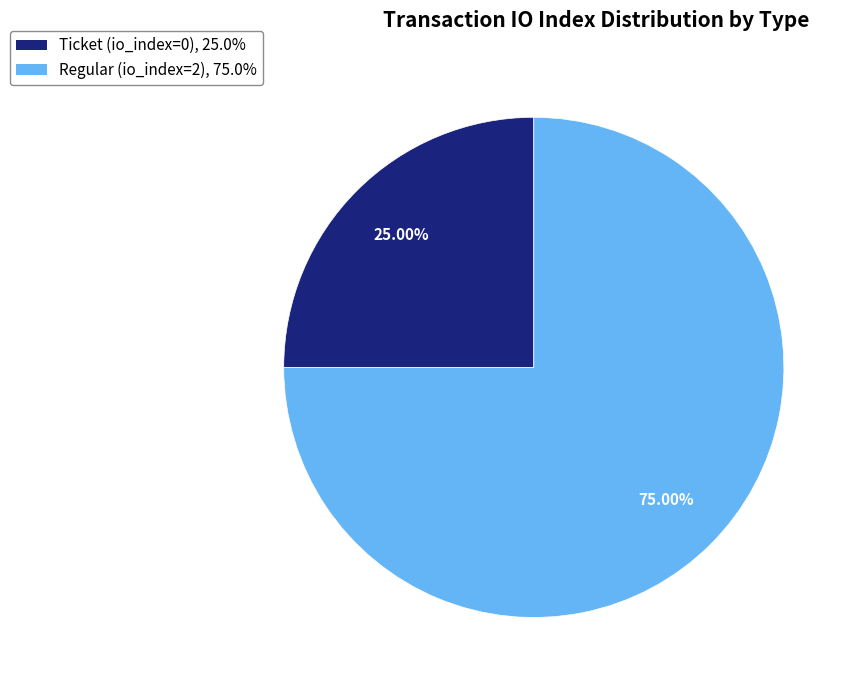

True or false: Regular (io_index=2) accounts for 92% of the total.

False